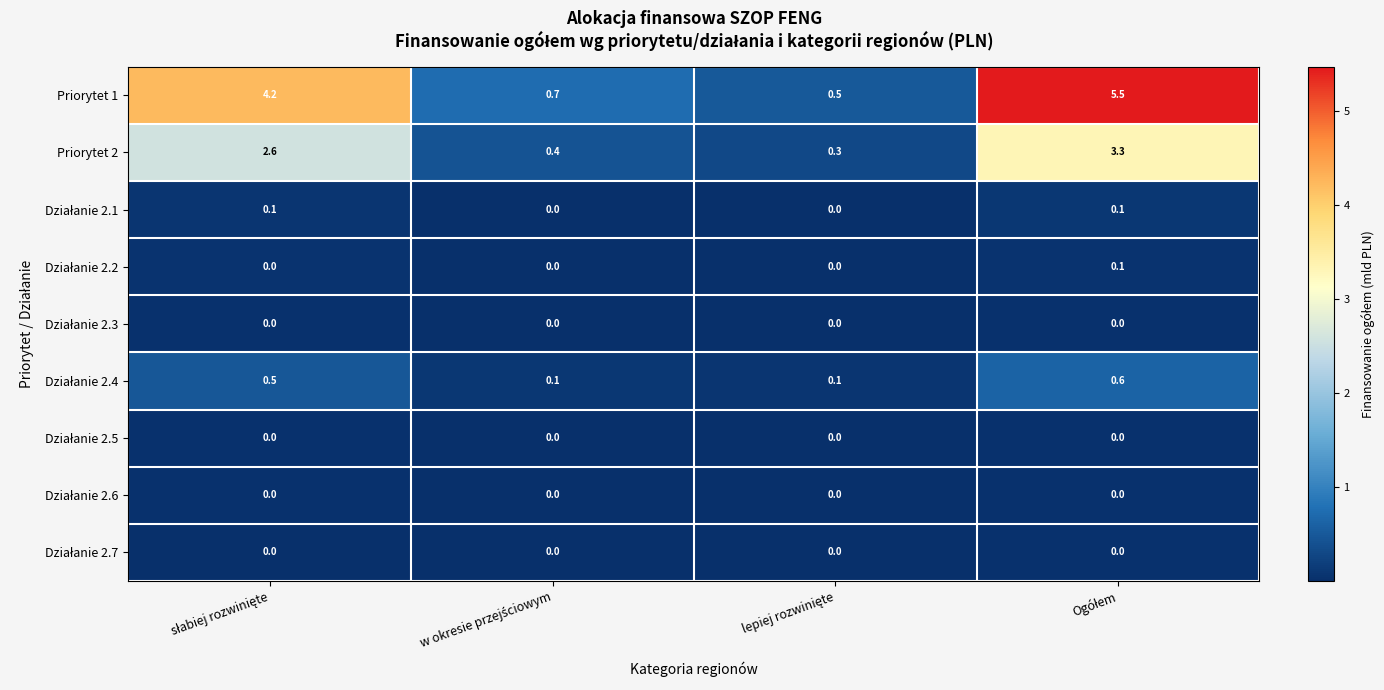

What is the minimum value for Priorytet 1?

0.5